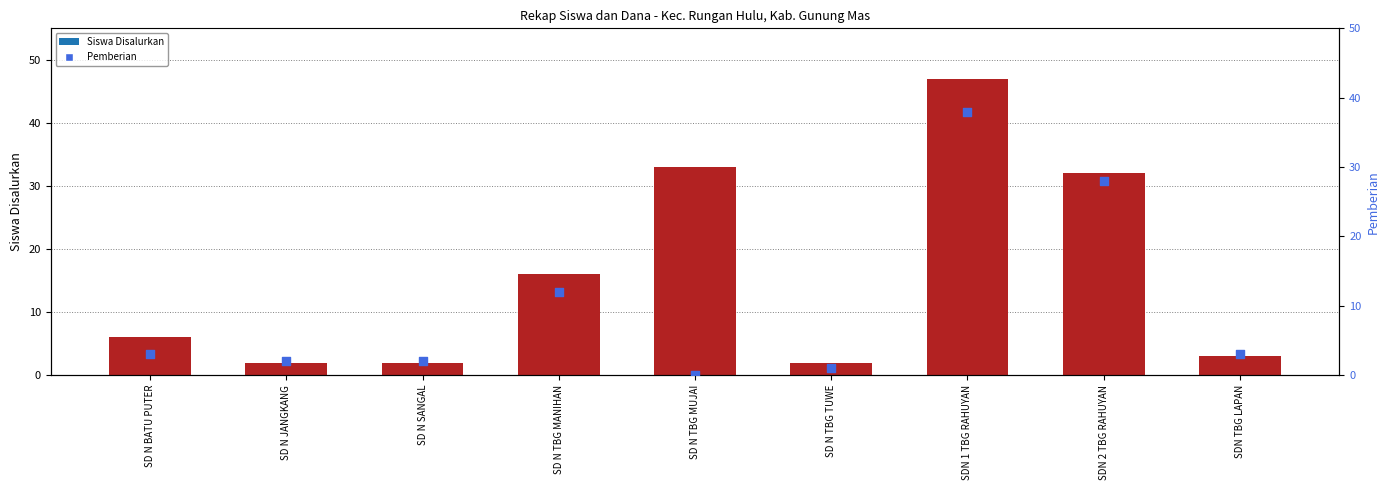

At which category is the sum across all series the highest?

SDN 1 TBG RAHUYAN